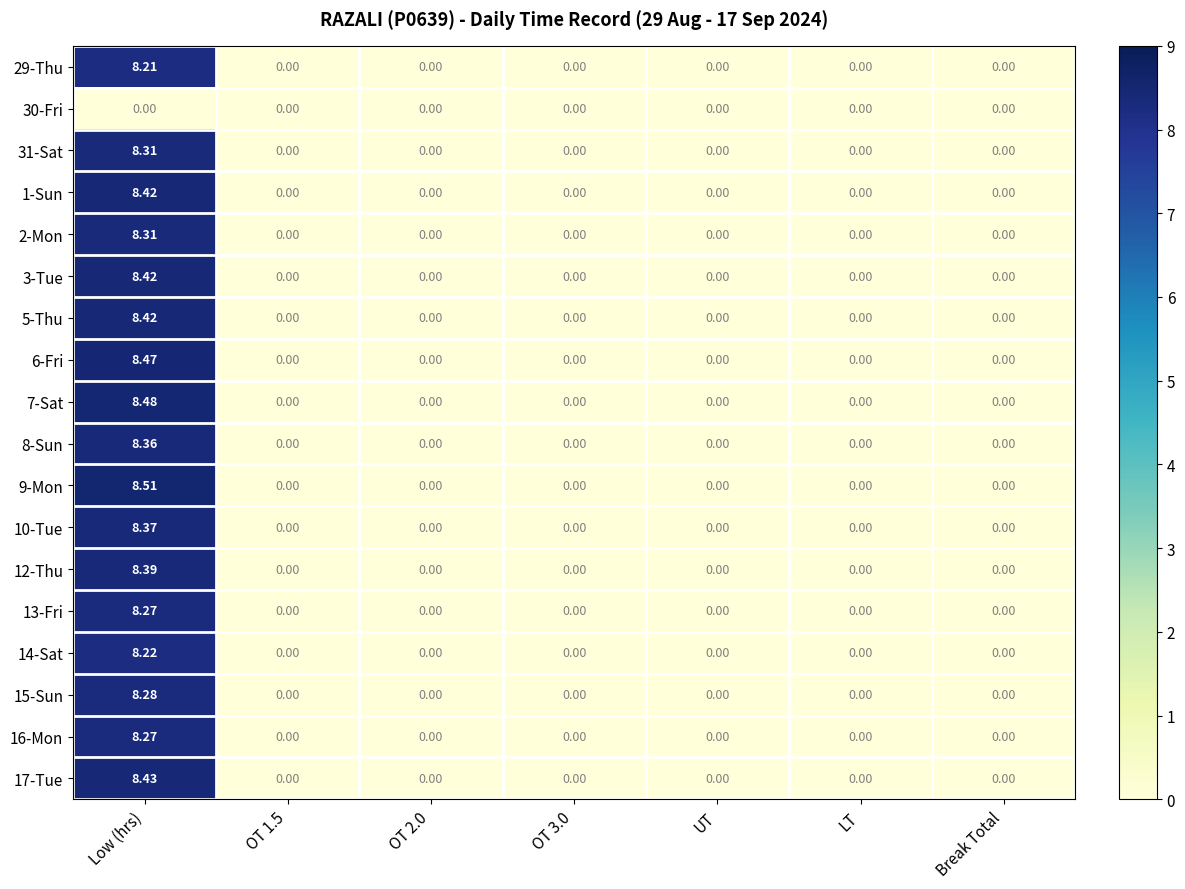

Count the number of data series in this chart.

18